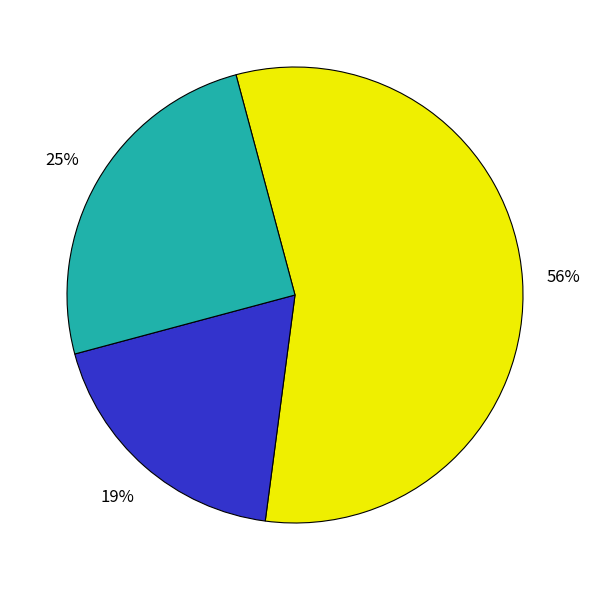

Is there a majority slice in this chart?

Yes